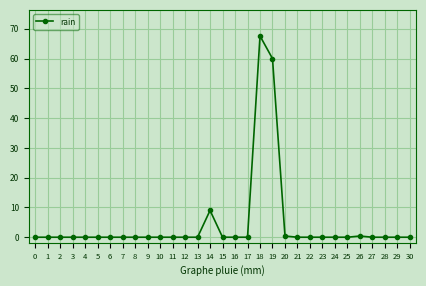

How many lines are shown in the chart?

1